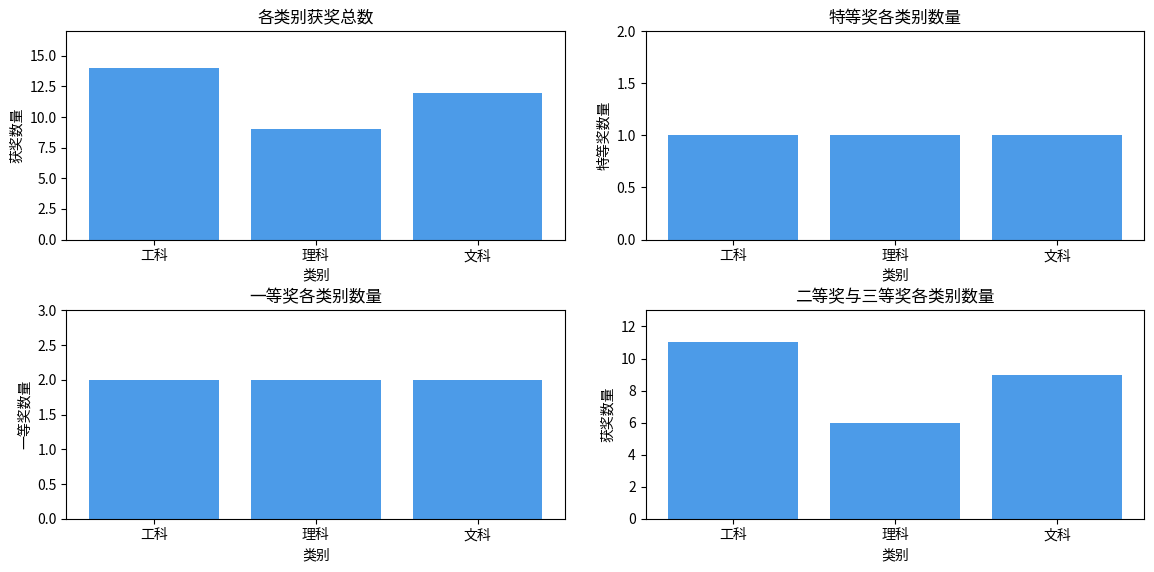

What is the total value across all series at 文科?

24